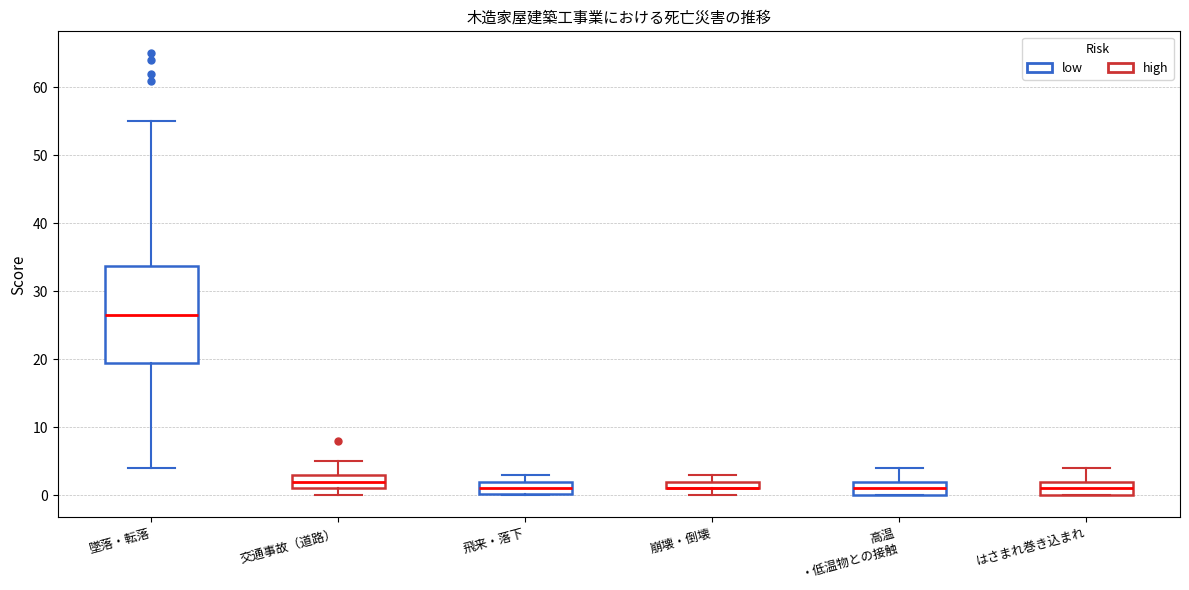

Comparing the boxes themselves (not the whiskers), which one is the tallest?

墜落・転落